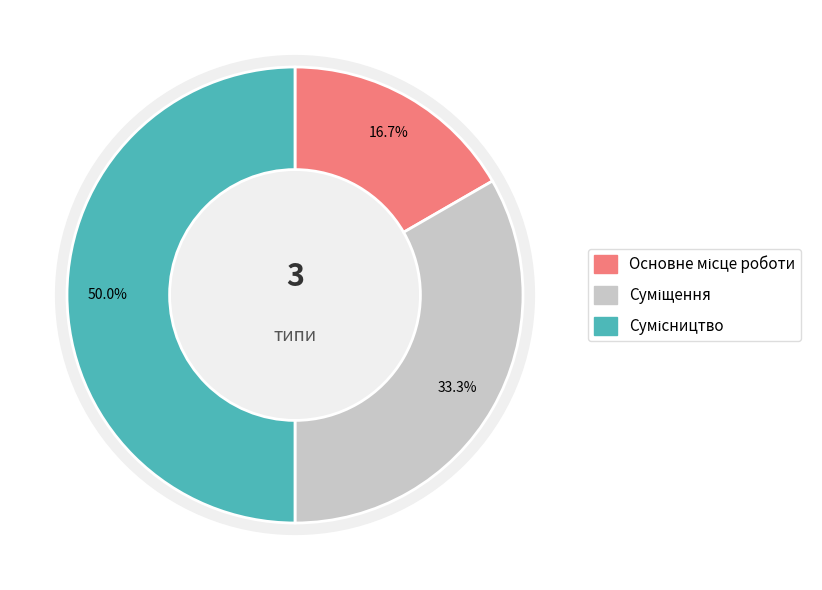

Does any single category account for the majority?

No